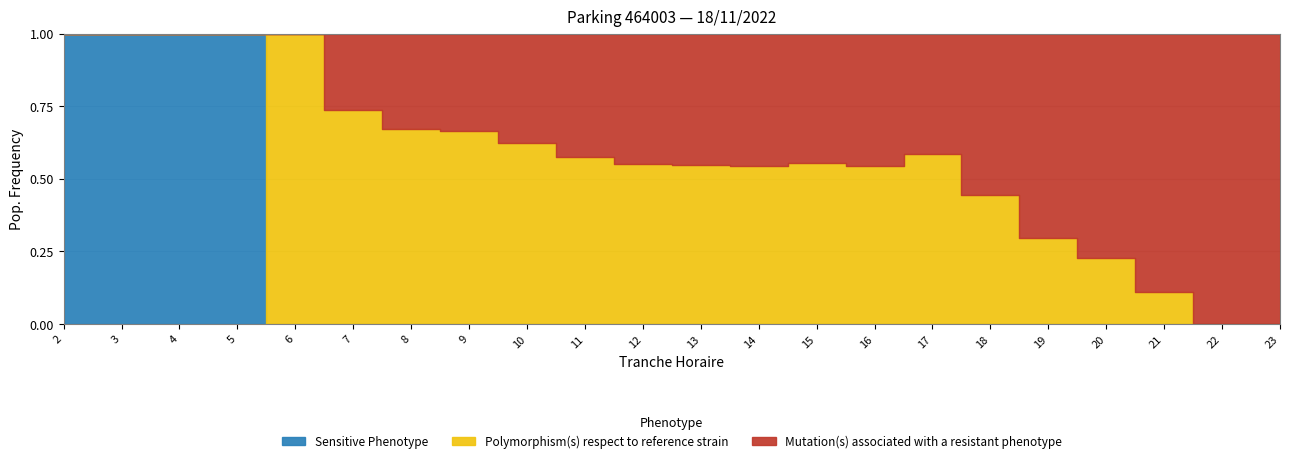

Which has a higher value, 10 or 8?

10